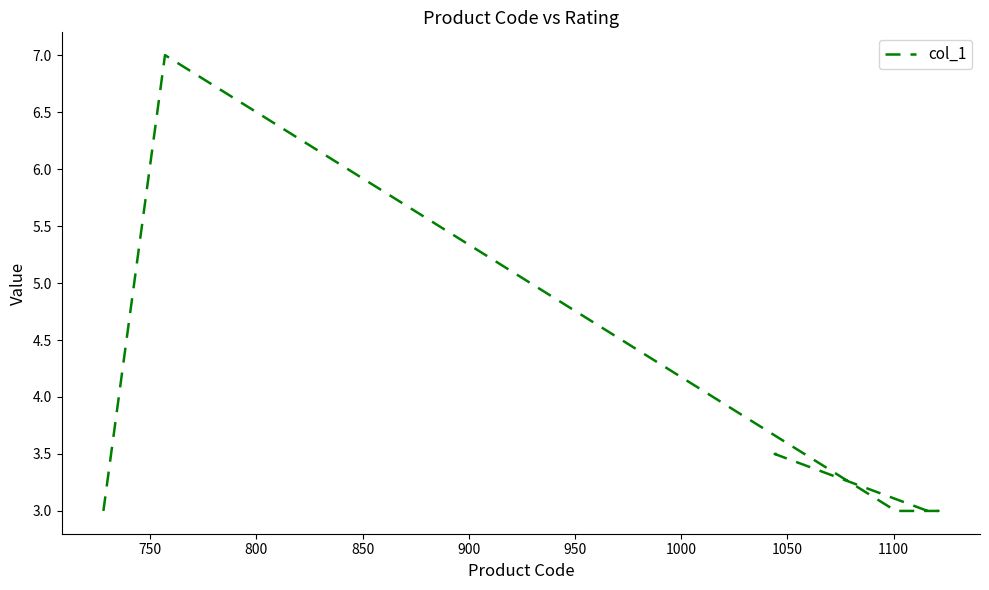

True or false: the data has more than 2 interior local peaks.

False